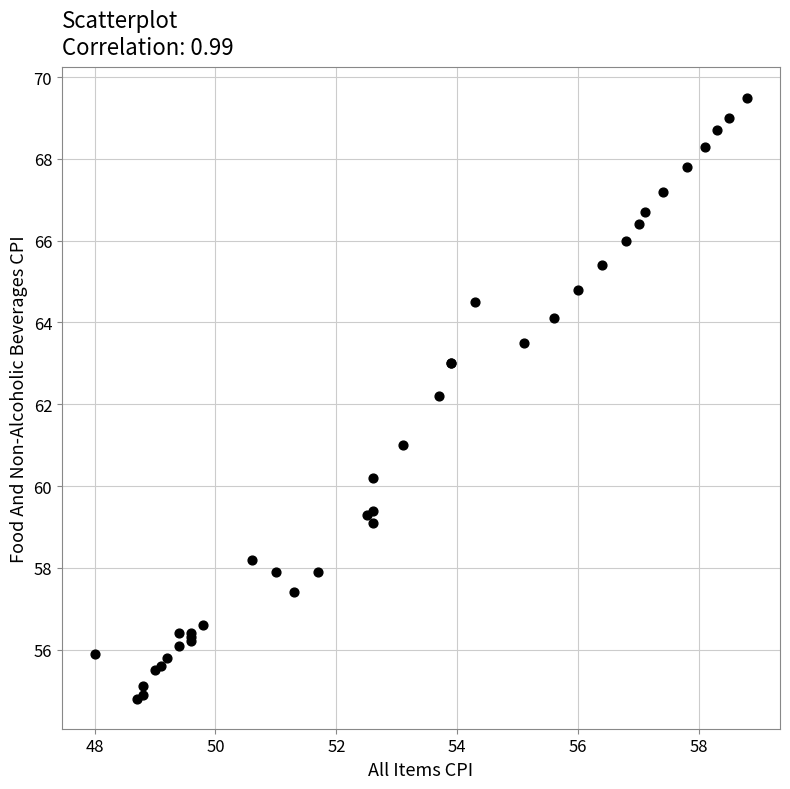

What Y value in the scatter plot is closest to 62?

62.2